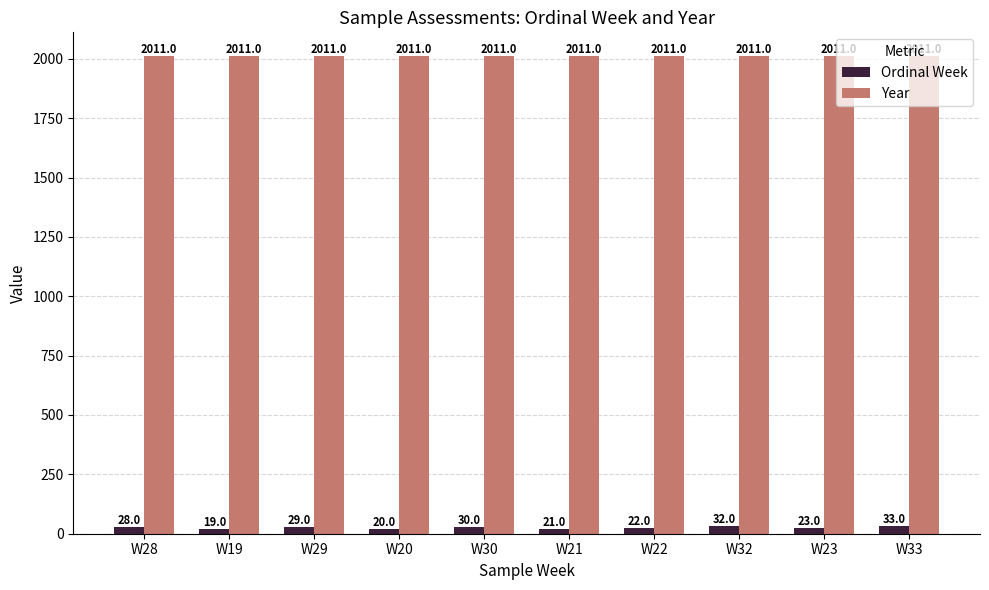

True or false: Ordinal Week has a value of 20 at W20.

True